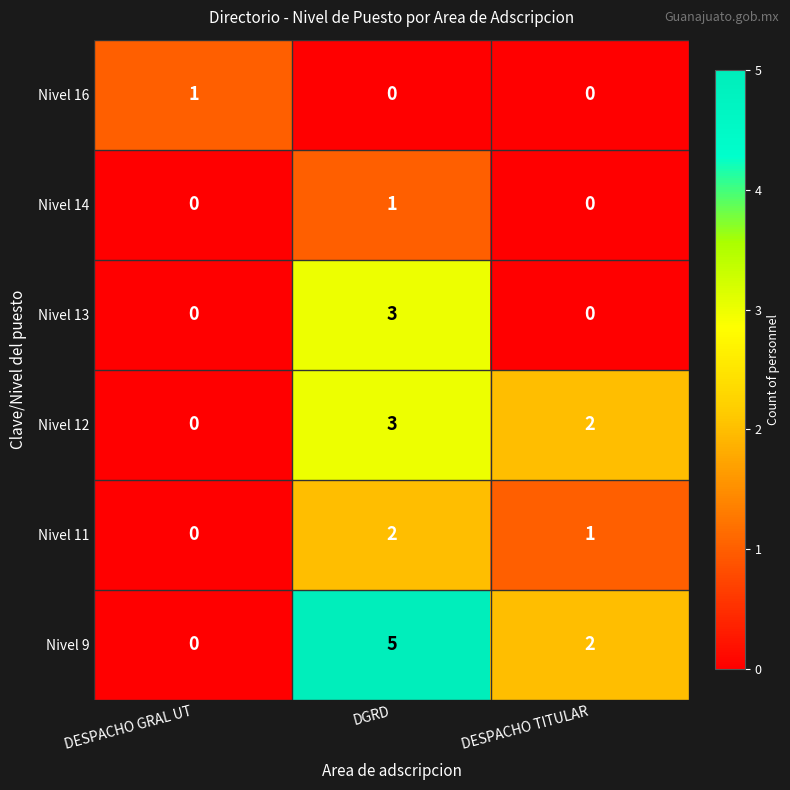

At which category does the chart reach its peak across all series?

DGRD